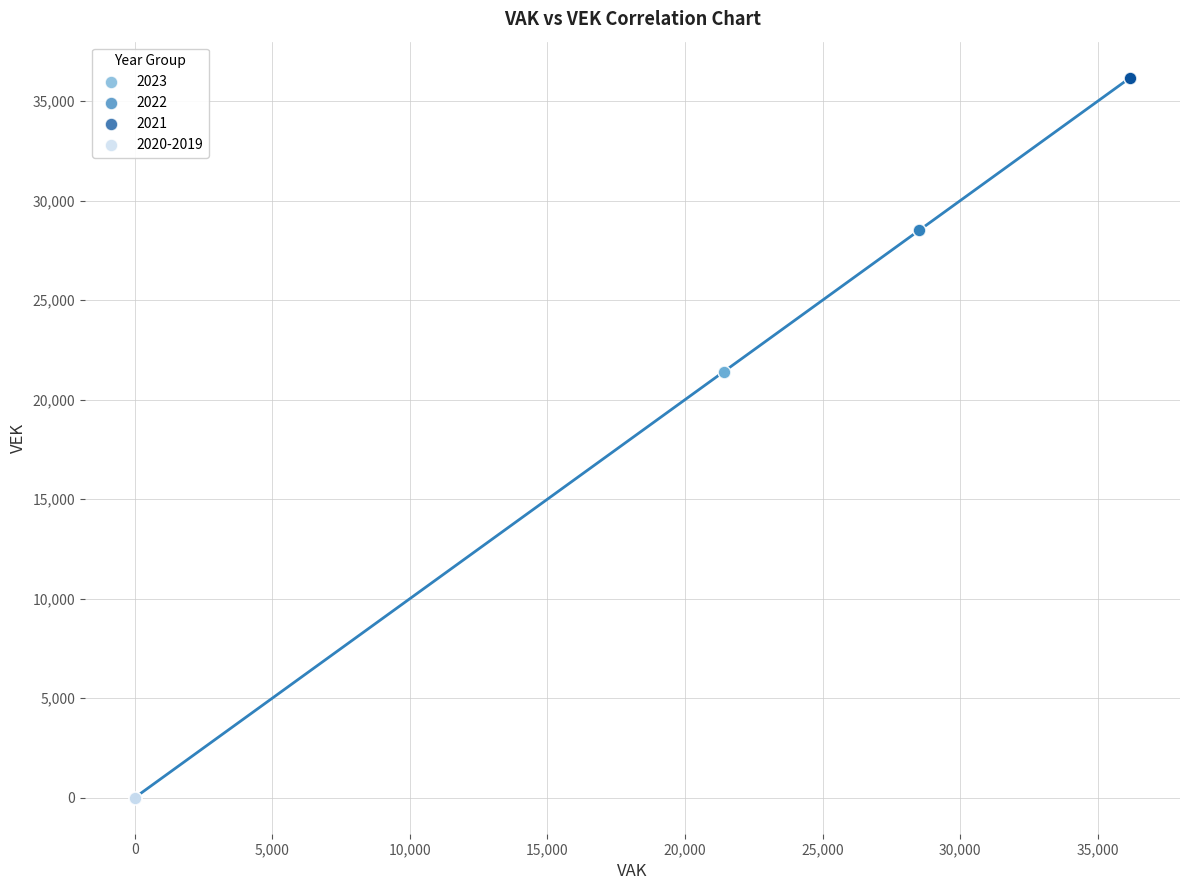

Which series contains the lowest Y value?

2020-2019